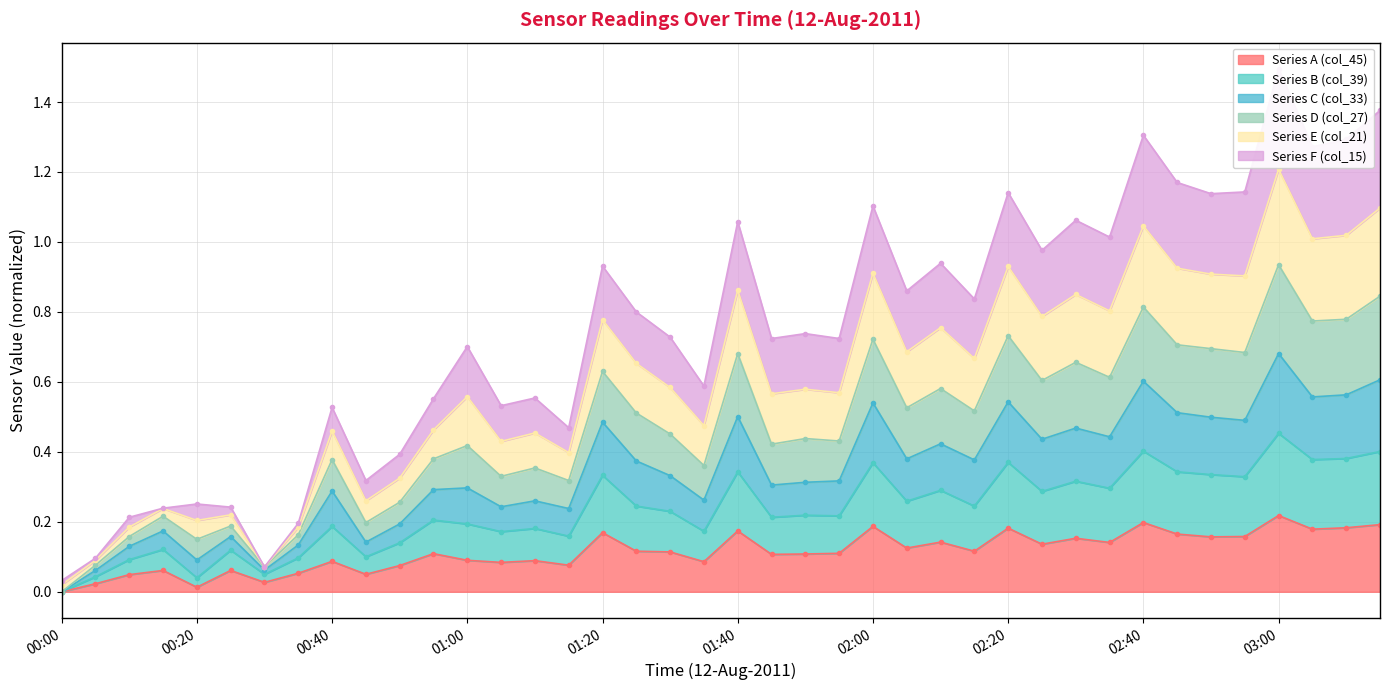

What are all the series names shown in the legend?

col_15, col_21, col_27, col_33, col_39, col_45